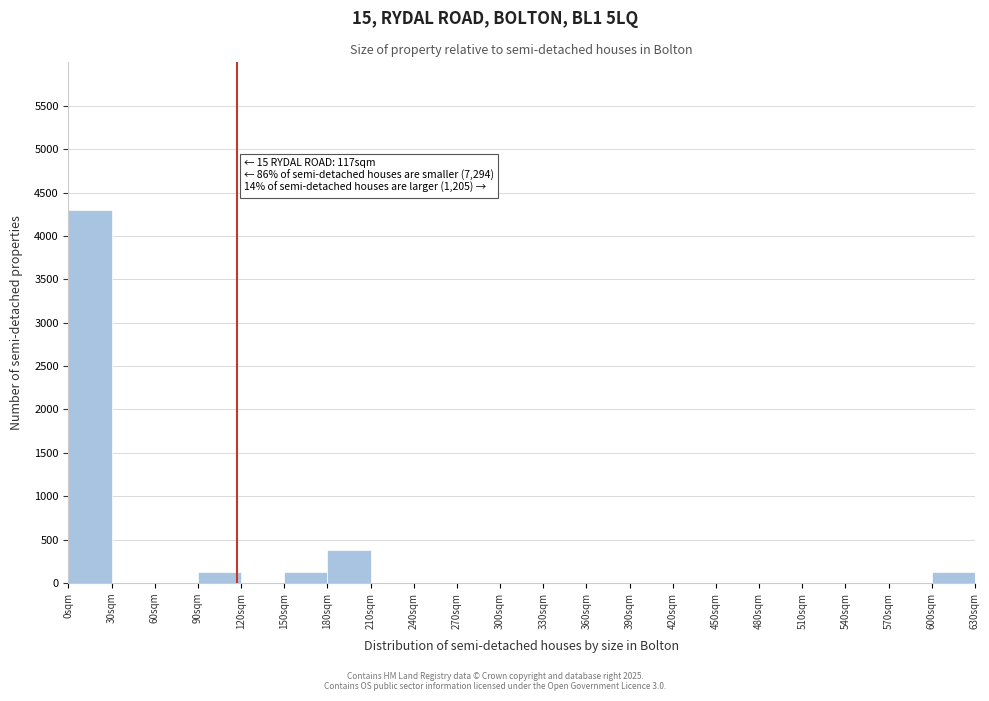

Over which range of the x-axis is the bar tallest?

0 to 30